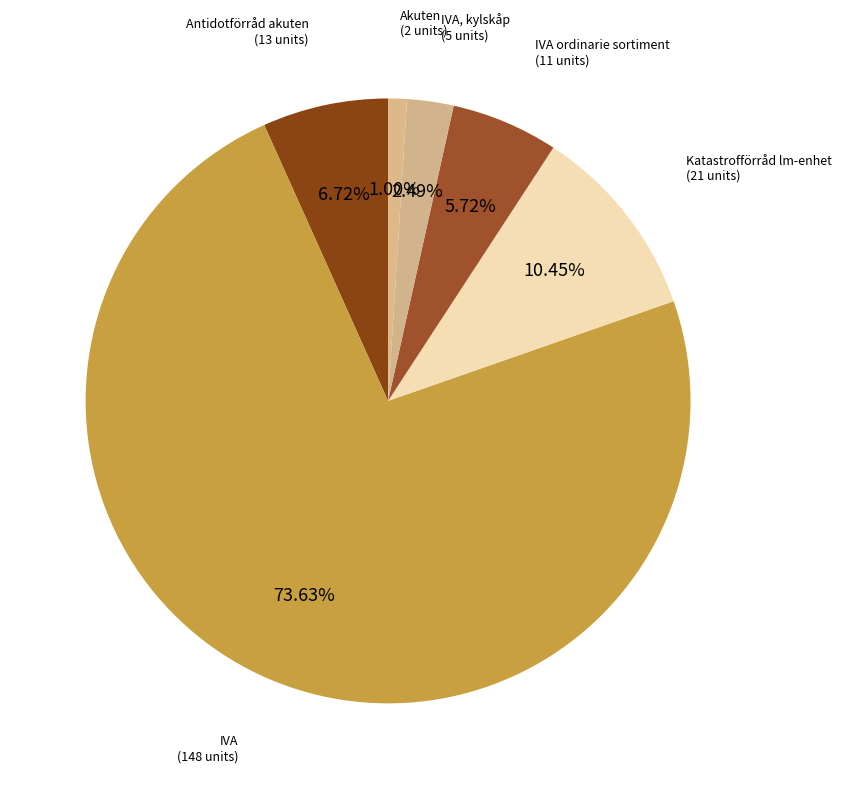

To the nearest percent, what percentage of the pie is IVA, kylskåp?

2%